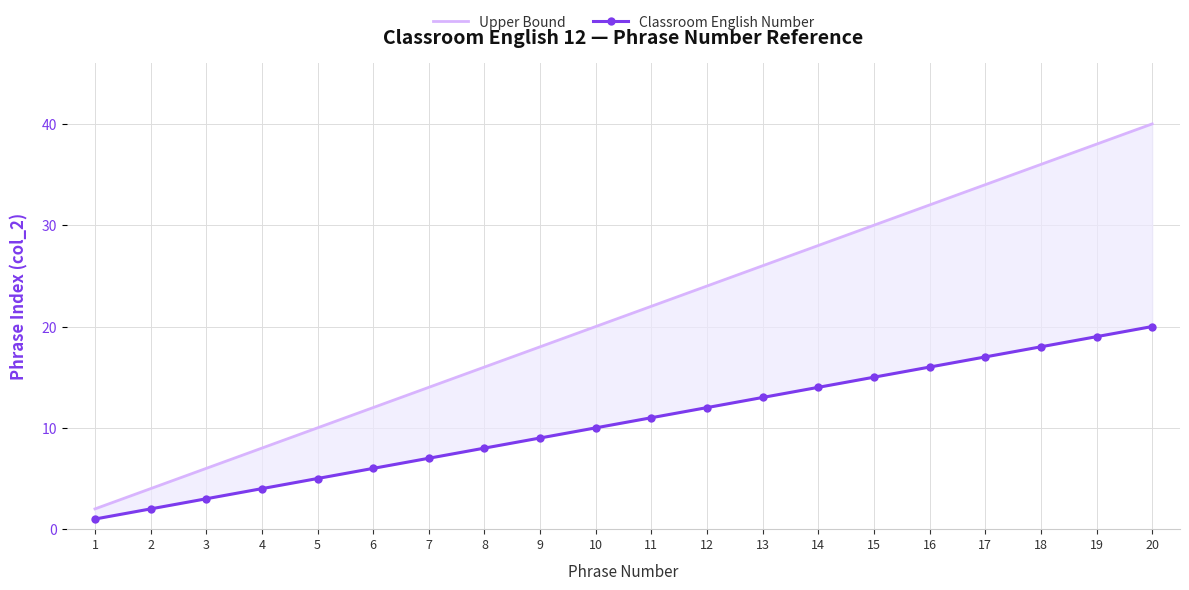

Reading left to right, extract all data points from this chart.

Upper Bound: 2	4	6	8	10	12	14	16	18	20	22	24	26	28	30	32	34	36	38	40
Classroom English Number: 1	2	3	4	5	6	7	8	9	10	11	12	13	14	15	16	17	18	19	20